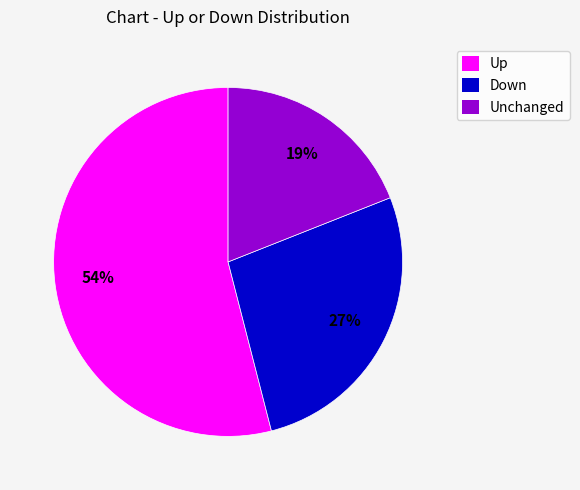

Combined, do Unchanged and Up account for over 50%?

Yes